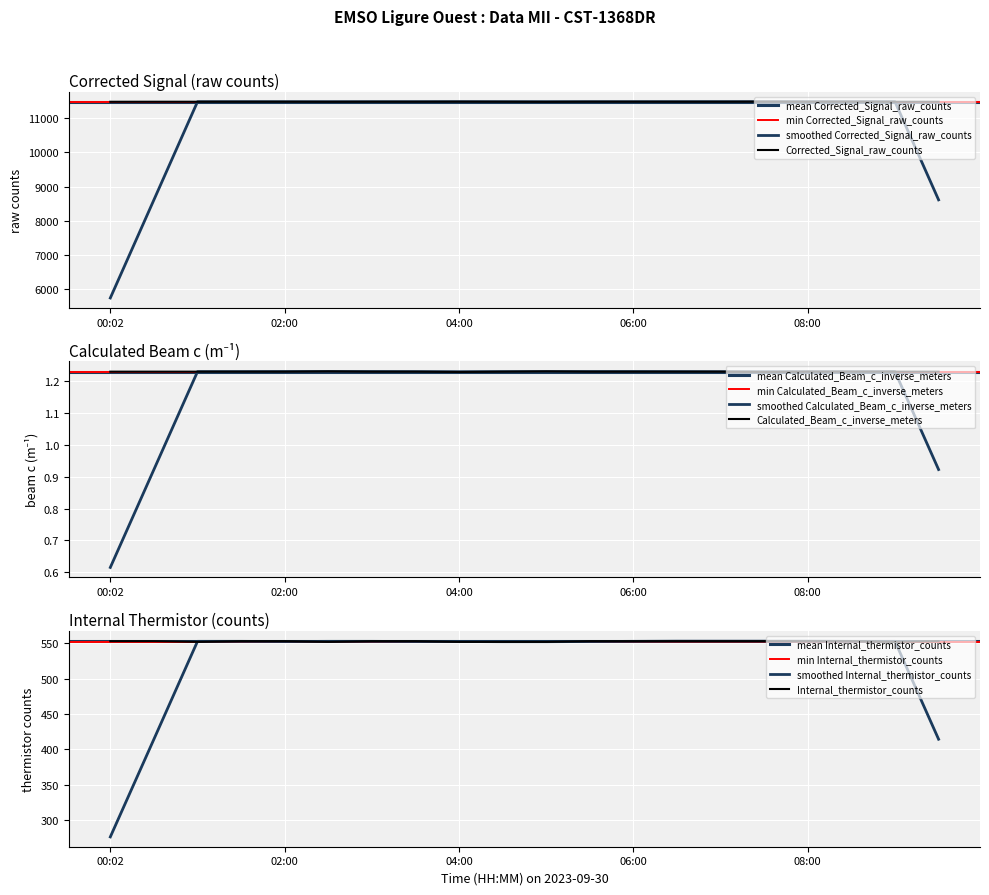

At how many categories does at least one series exceed 9161?

20